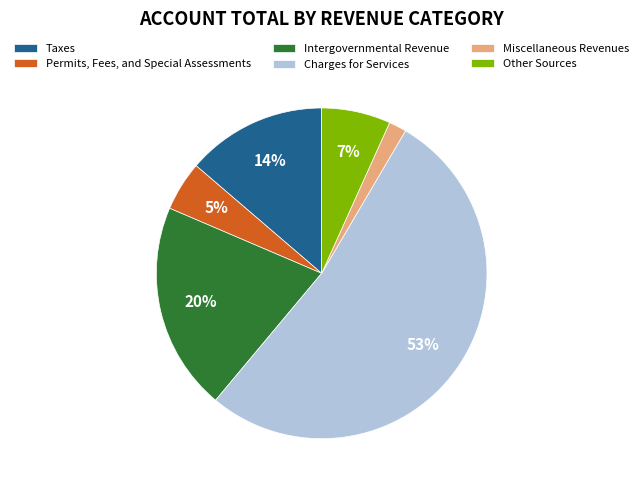

How many slices are in this pie chart?

6